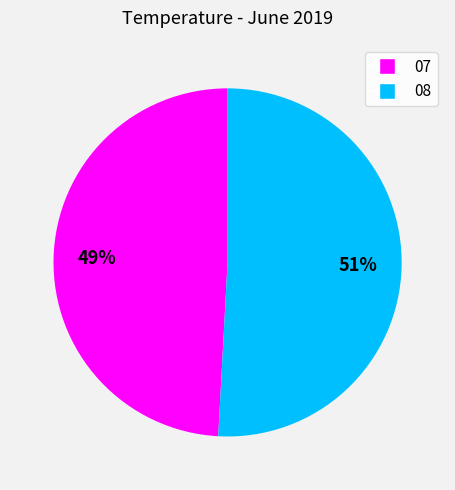

The 08 slice represents 51% of the pie. True or false?

True